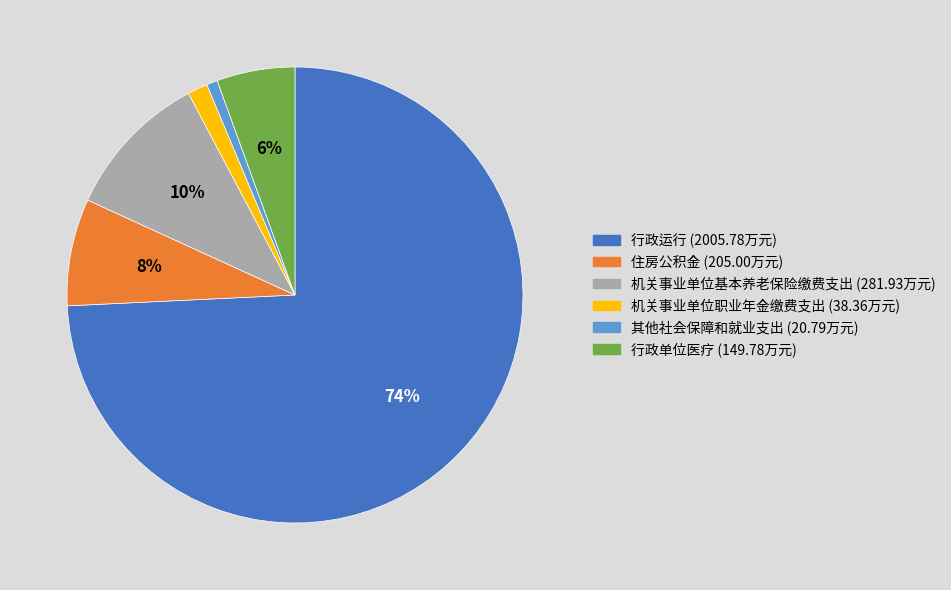

What is the largest slice in the pie chart?

行政运行